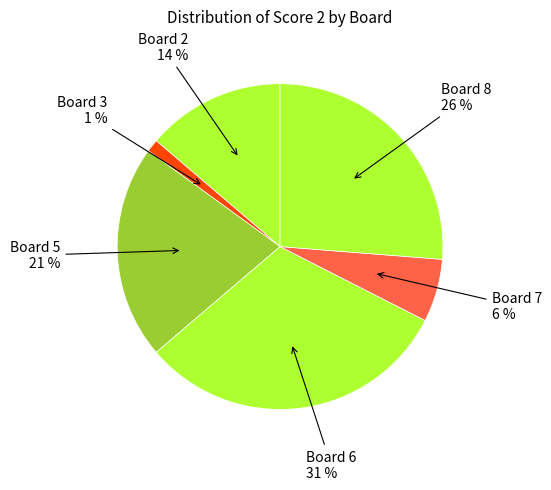

Count the number of slices in the pie.

6